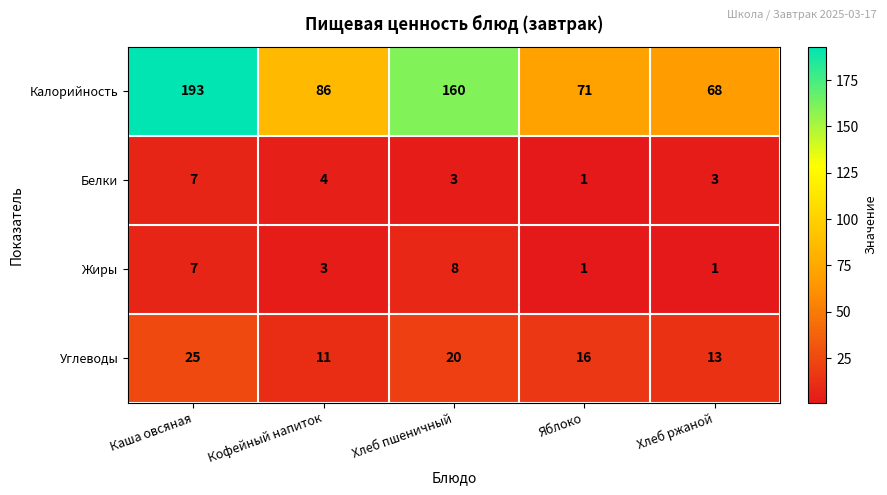

The value of Жиры at Яблоко is 1. True or false?

True